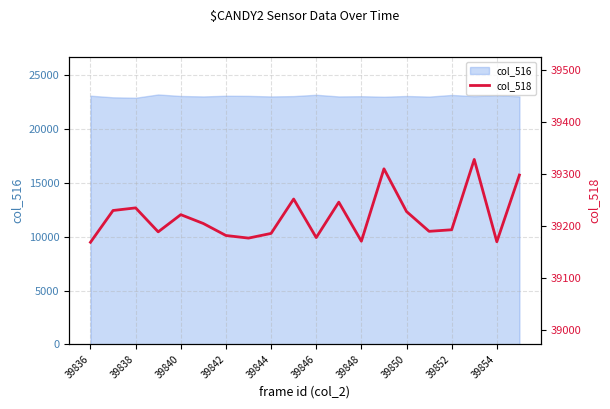

How many data points are above 39205?

9